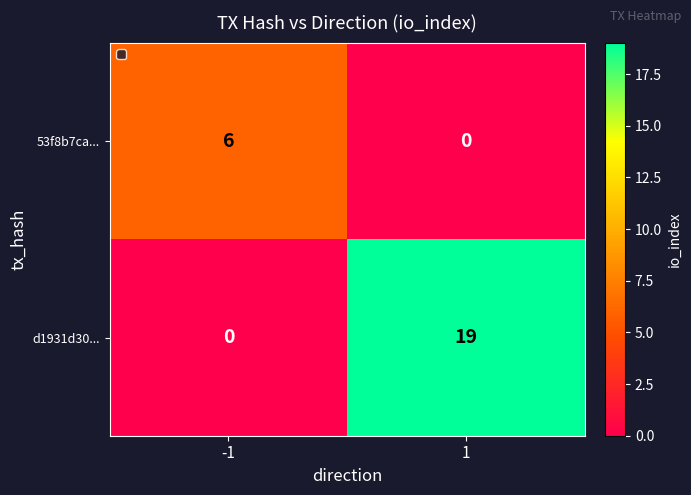

Rank the series by their average value, from lowest to highest.

53f8b7ca..., d1931d30...